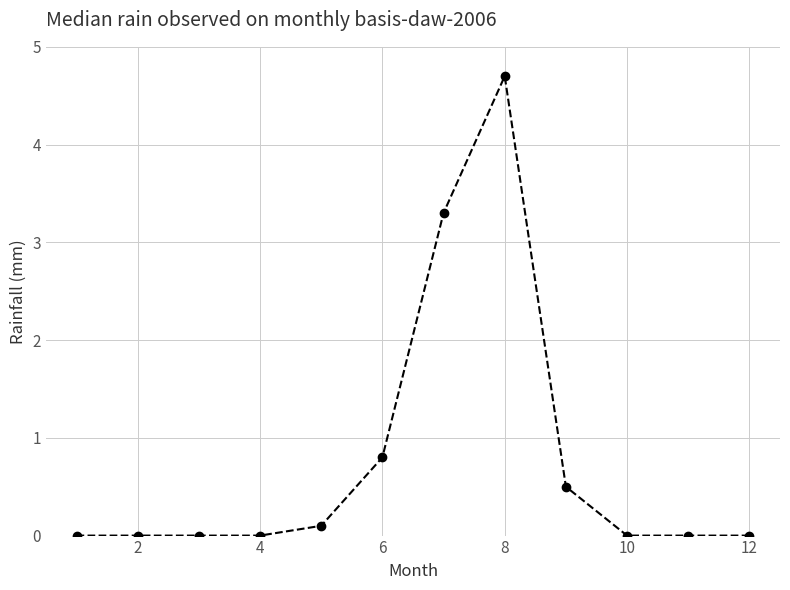

What is the average value?

0.8